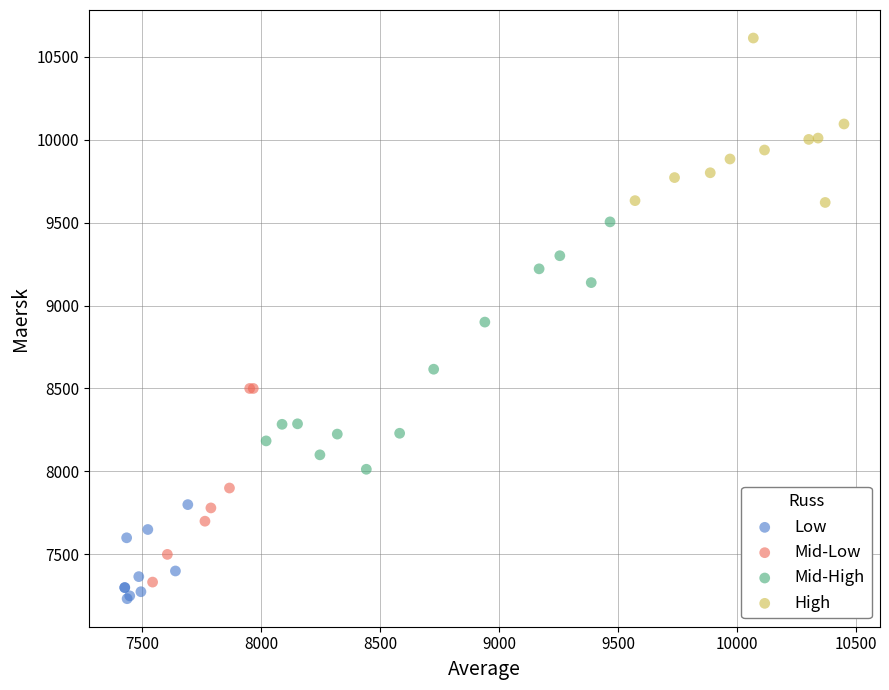

Which series reaches the maximum Y coordinate?

High